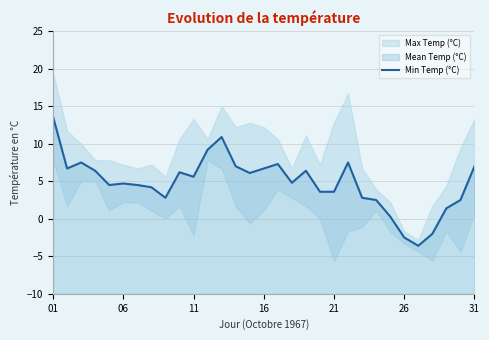

What is the difference between the second highest and minimum values?

14.5